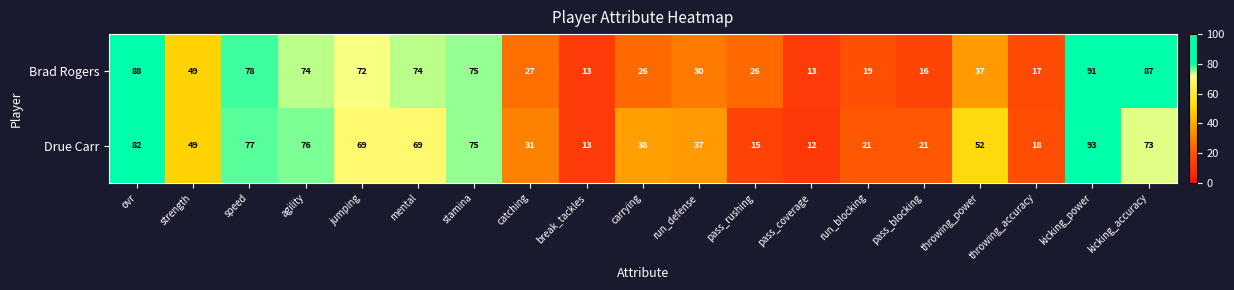

The value of Drue Carr at pass_blocking is 29. True or false?

False